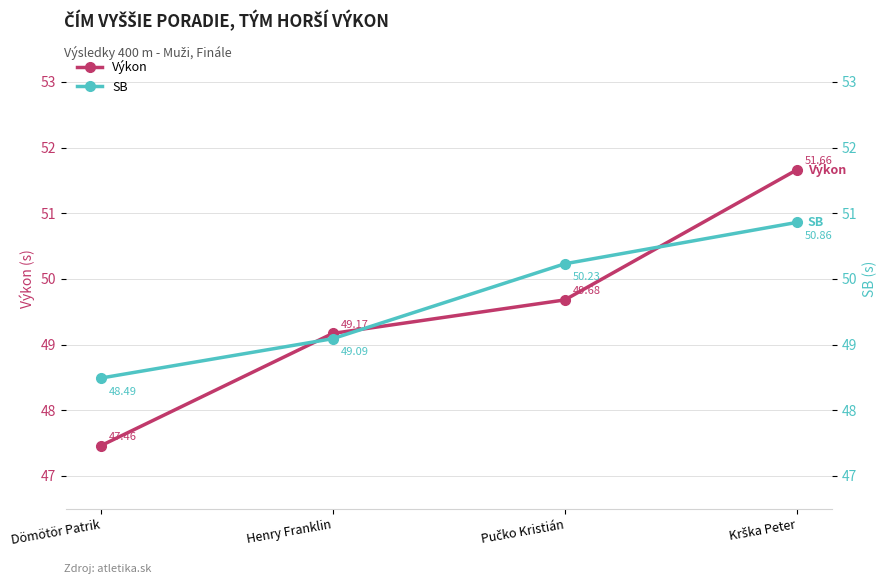

Is it true that Výkon equals 47.5 at Dömötör Patrik?

True